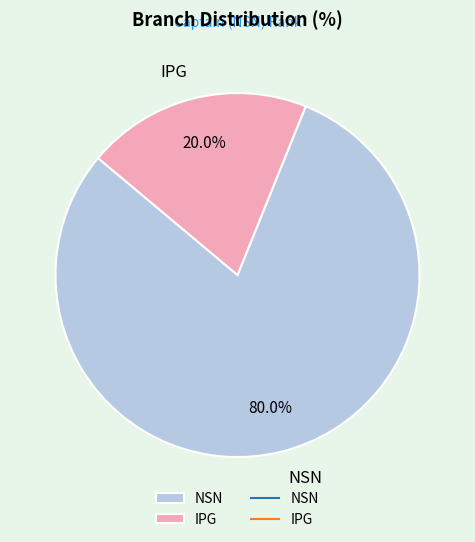

What percentage is NOT represented by NSN?

20.0%